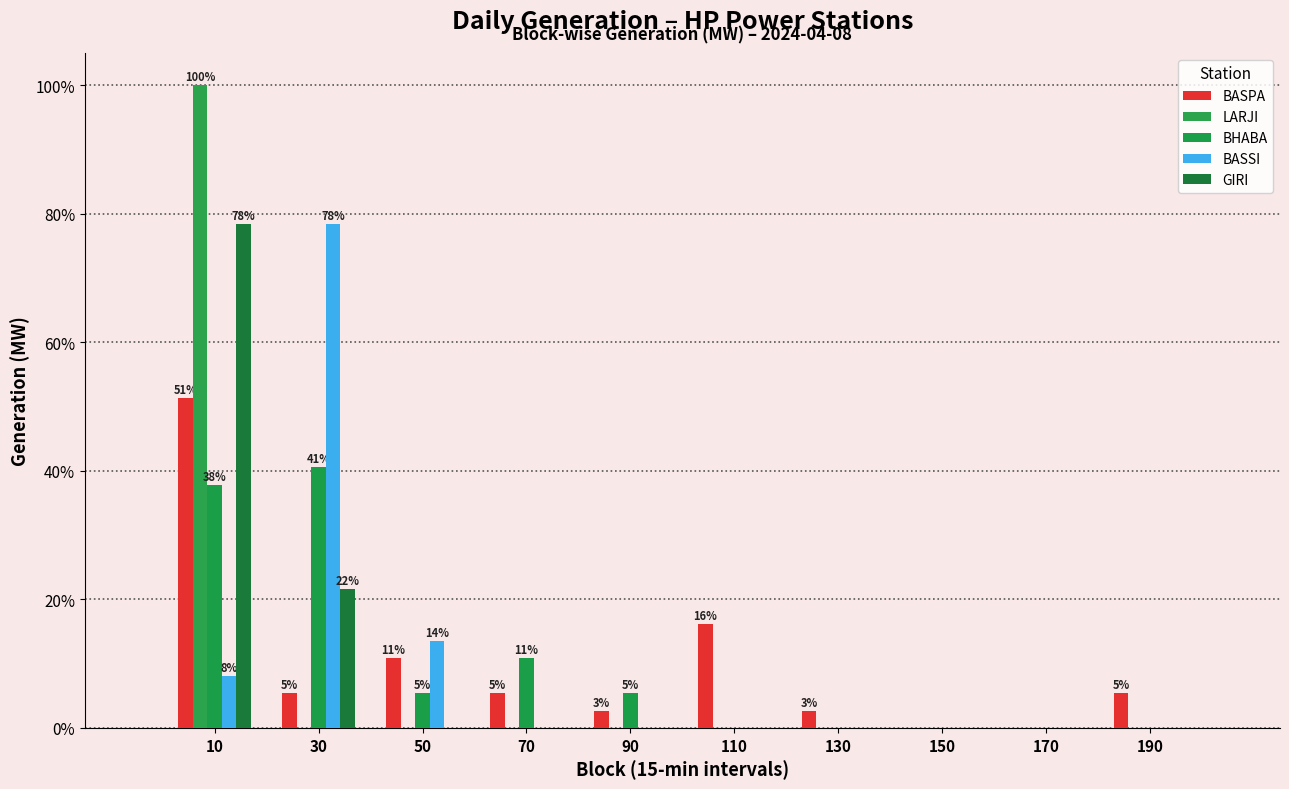

In the LARJI series, which range on the x-axis has the tallest bar?

0 to 20